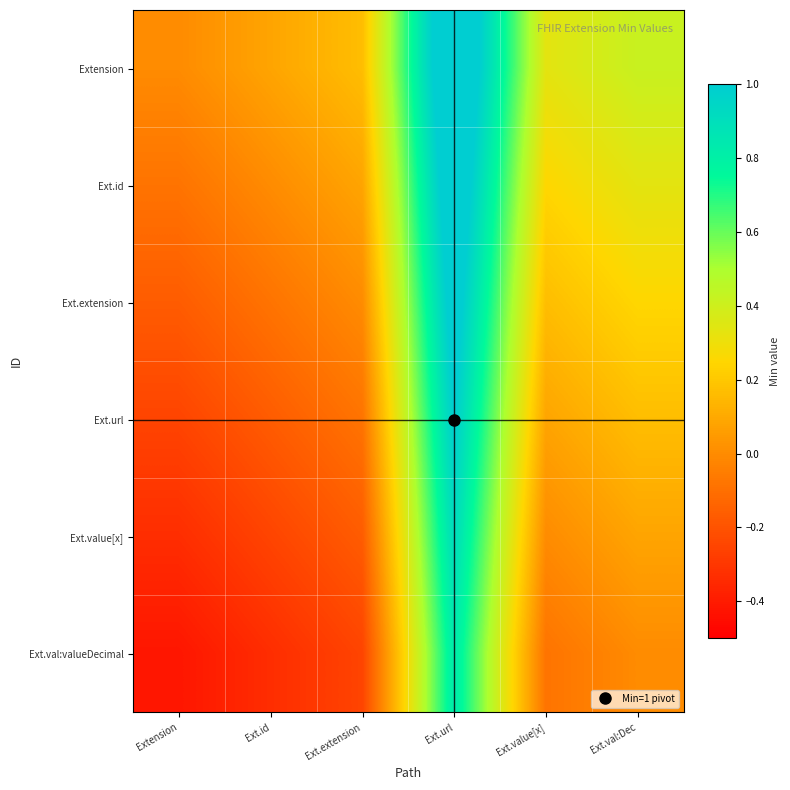

How many distinct data groups are displayed?

6